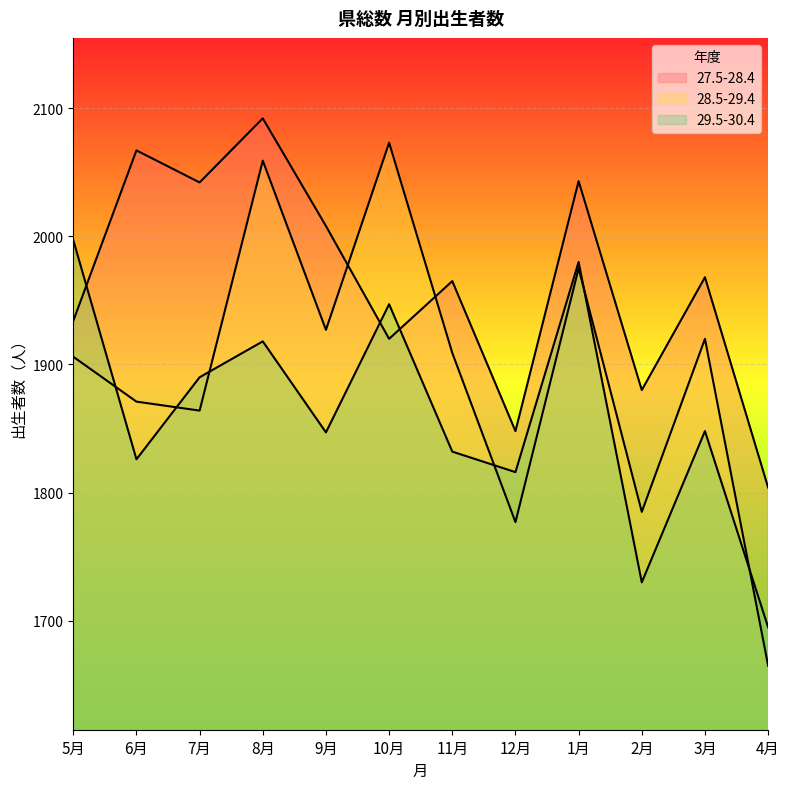

True or false: 28.5-29.4 has a value of 1927 at 9月.

True